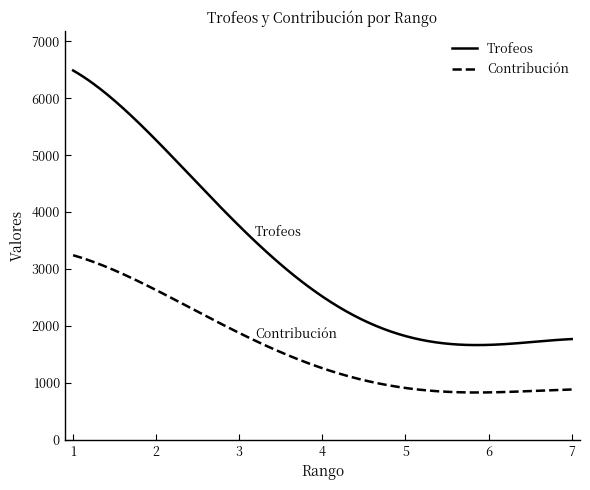

List the series in order of their peak value, highest first.

Trofeos, Contribución